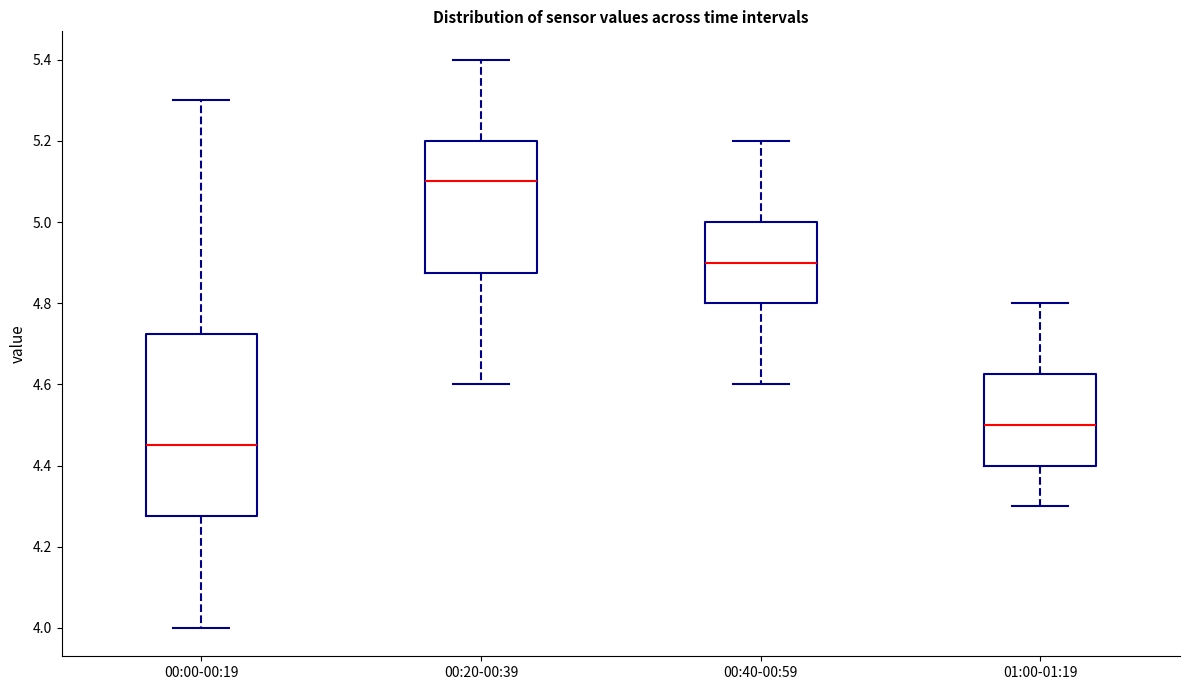

Reading left to right, read every box against the y-axis: the position of its median line, the range the box covers, and the ends of its whiskers. The values are not printed on the chart, so give them approximately, as read against the axis.

00:00-00:19: median 4.46, box 4.28 to 4.72, whiskers 4.00 to 5.30
00:20-00:39: median 5.10, box 4.88 to 5.20, whiskers 4.60 to 5.40
00:40-00:59: median 4.90, box 4.80 to 5.00, whiskers 4.60 to 5.20
01:00-01:19: median 4.50, box 4.40 to 4.62, whiskers 4.30 to 4.80